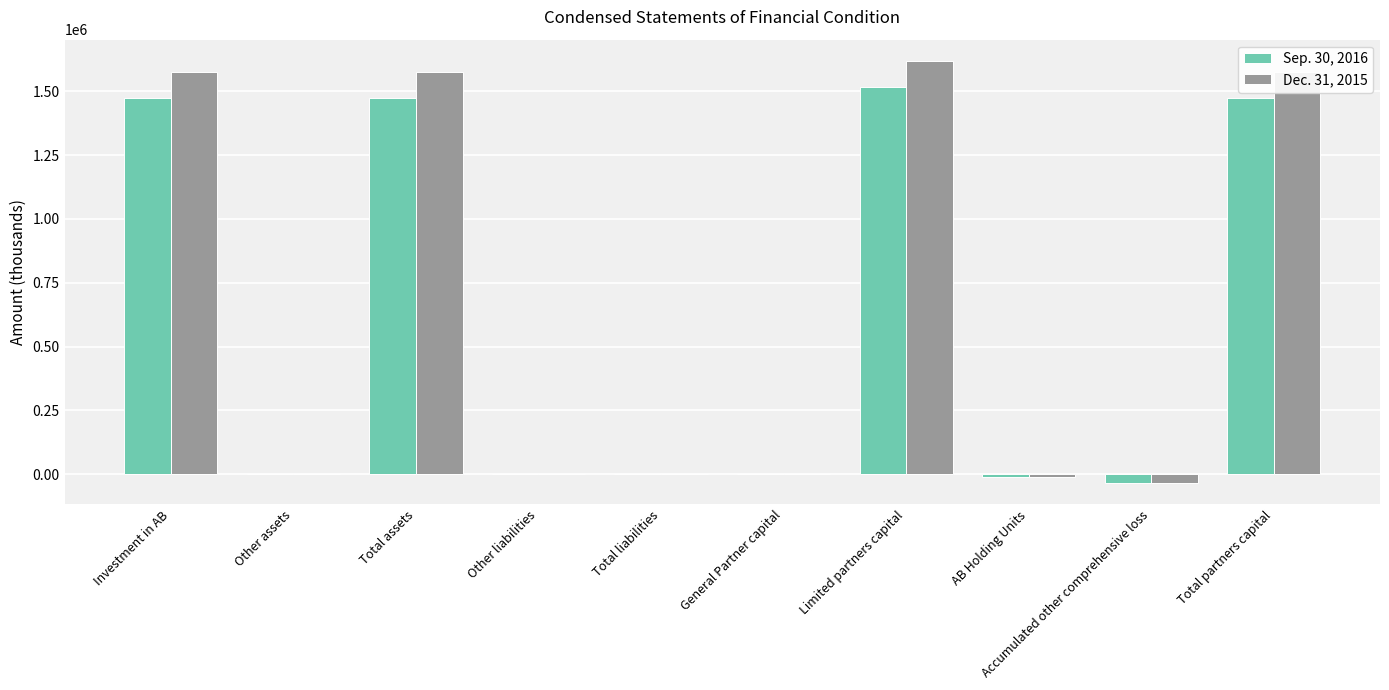

Is the value of Dec. 31, 2015 at Total partners capital greater than the value of Sep. 30, 2016 at General Partner capital?

Yes